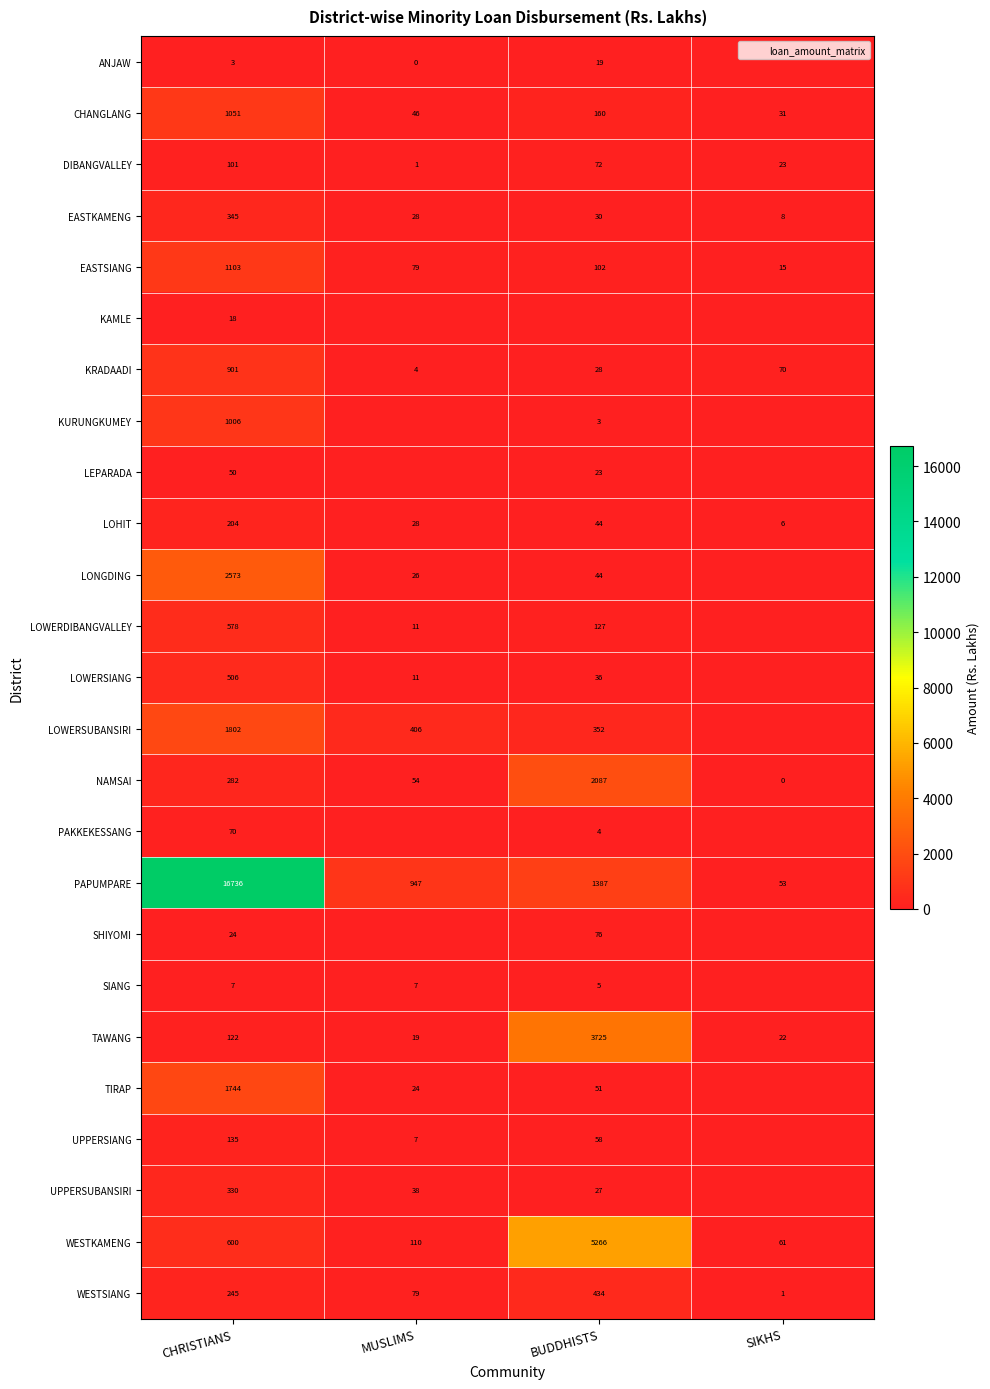

What is the total value across all series at SIKHS?

290.8